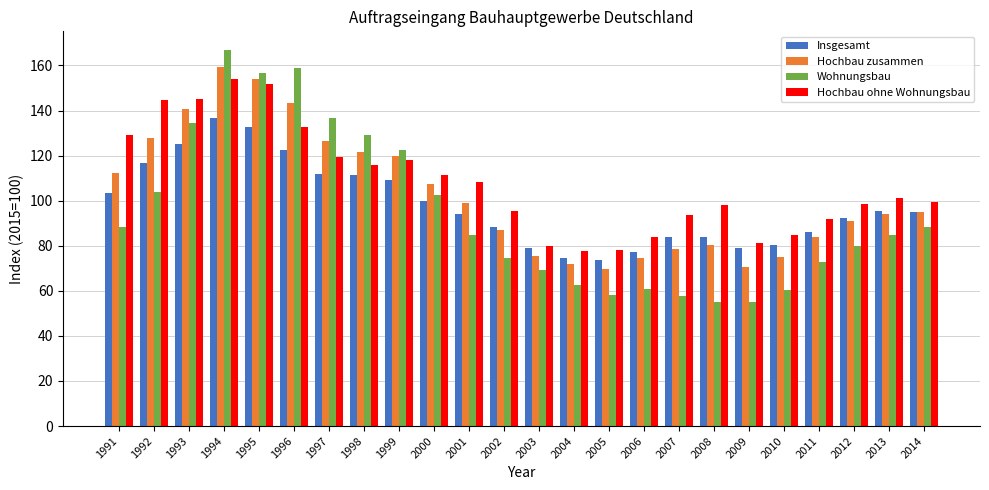

At which category does the chart reach its peak across all series?

1994